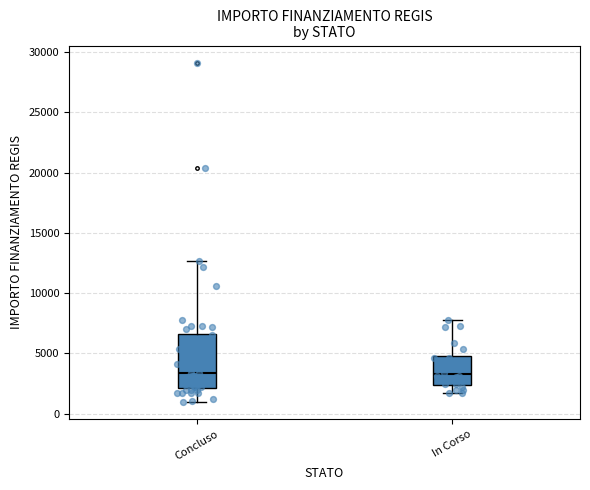

Where does the lower whisker of the box for In Corso end on the y-axis? The values are not printed on the chart, so give them approximately, as read against the axis.

1500